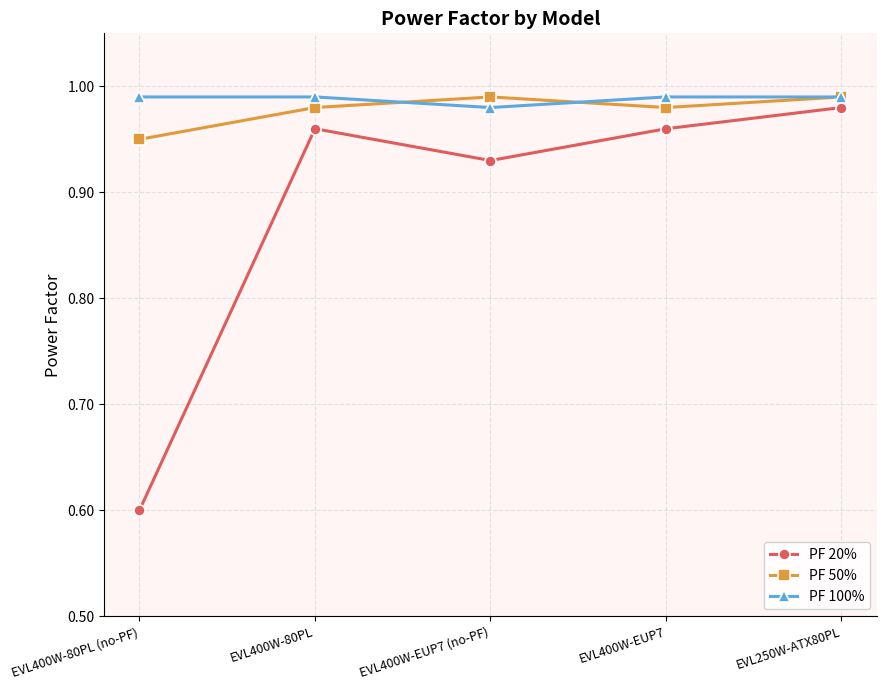

Which series changed the most between EVL400W-80PL (no-PF) and EVL250W-ATX80PL?

PF 20%